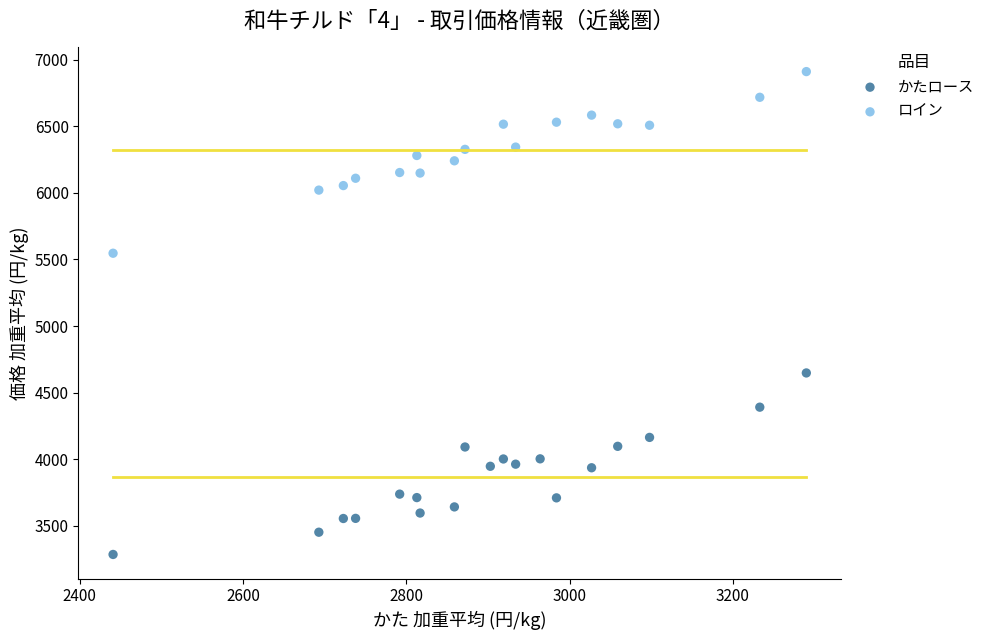

Which series reaches the minimum Y coordinate?

かたロース